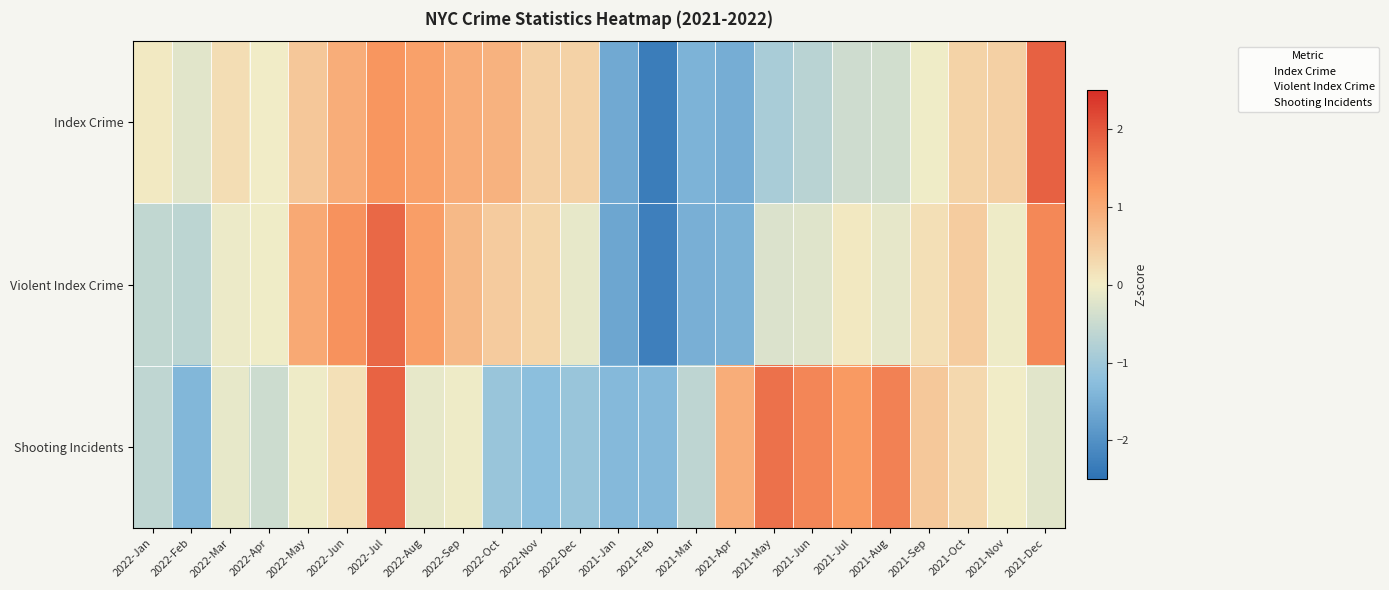

What is the total value across all series at 2021-May?

0.5